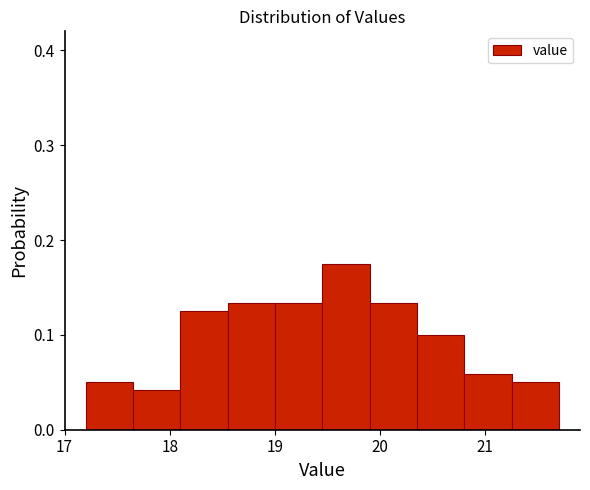

Reading left to right, transcribe this chart: for each bar, give the range it covers on the x-axis and its height. Neither the bar edges nor the heights are printed on the chart, so give them approximately, as read against the axes.

17.20 to 17.65: 0.05
17.65 to 18.10: 0.04
18.10 to 18.55: 0.13
18.55 to 19.00: 0.13
19.00 to 19.45: 0.13
19.45 to 19.90: 0.18
19.90 to 20.35: 0.13
20.35 to 20.80: 0.10
20.80 to 21.25: 0.06
21.25 to 21.70: 0.05